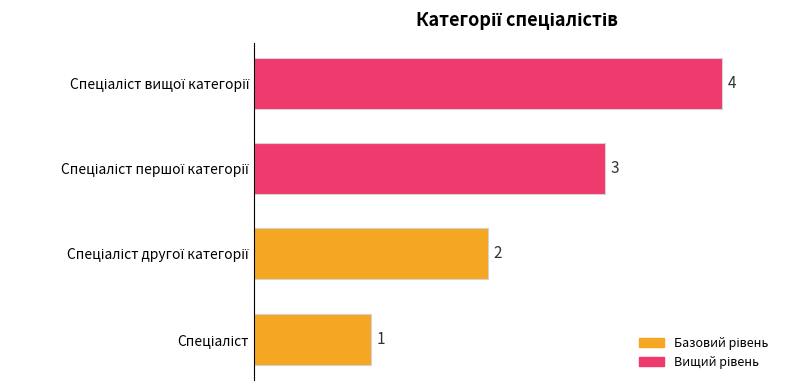

Count the values in the range 2 to 4.

3